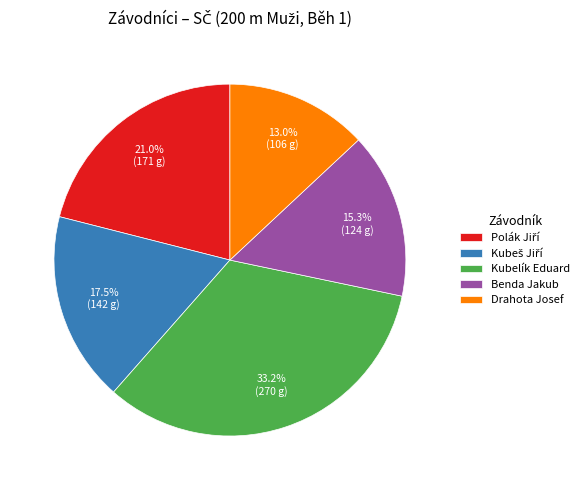

How much of the chart is everything except Kubelík Eduard?

66.8%